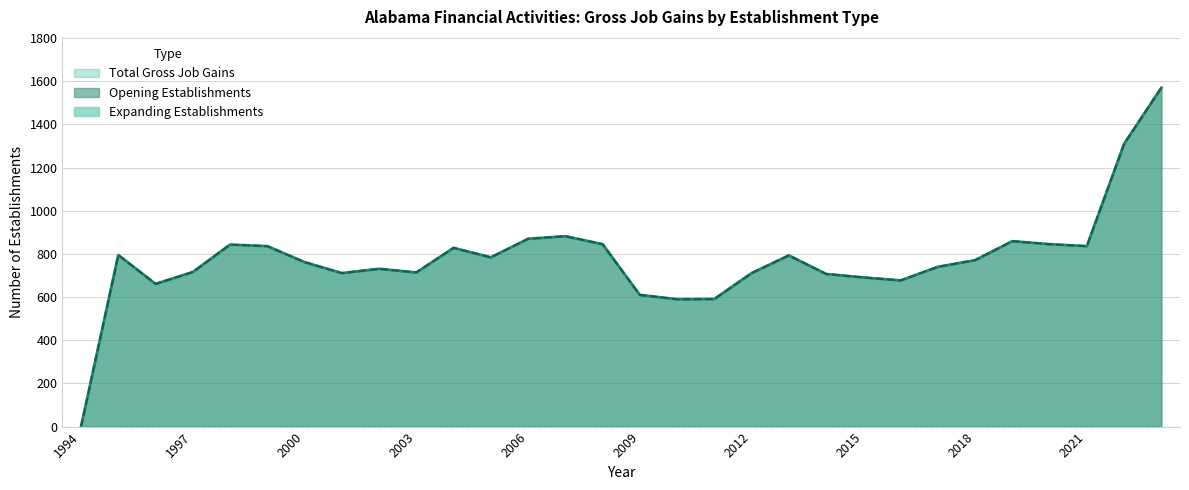

List the series in order of their peak value, lowest first.

Total Gross Job Gains, Opening Establishments